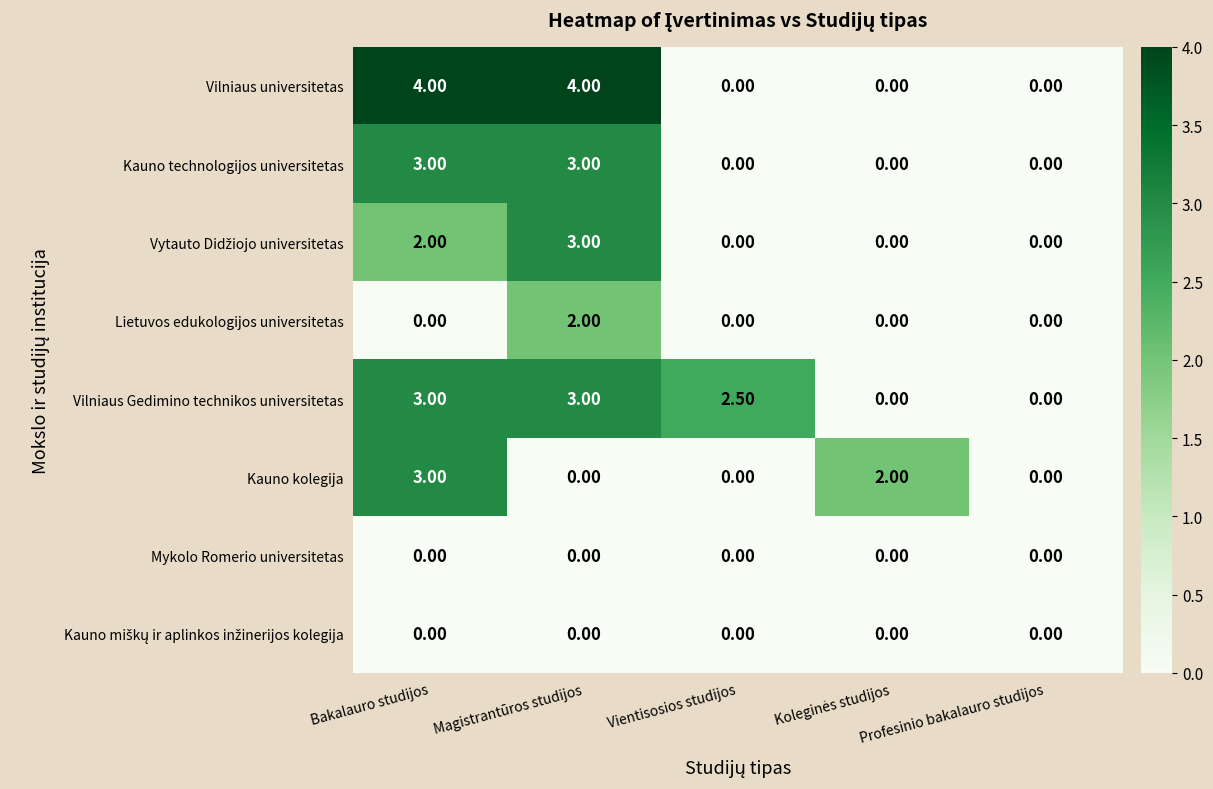

What is the difference between the maximum and minimum values in the Vilniaus universitetas series?

4.0